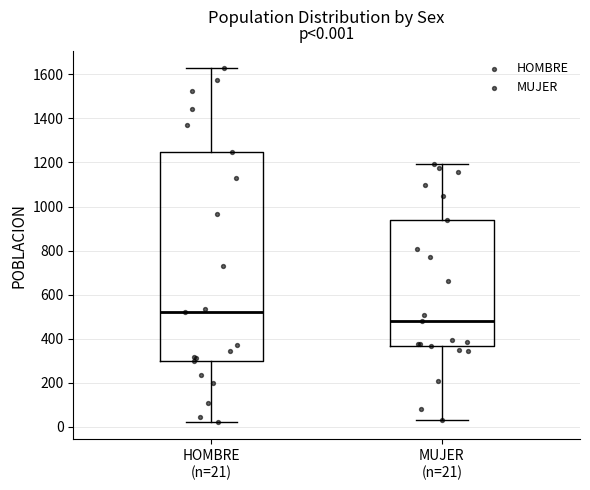

Comparing the boxes themselves (not the whiskers), which one is the tallest?

HOMBRE (n=21)